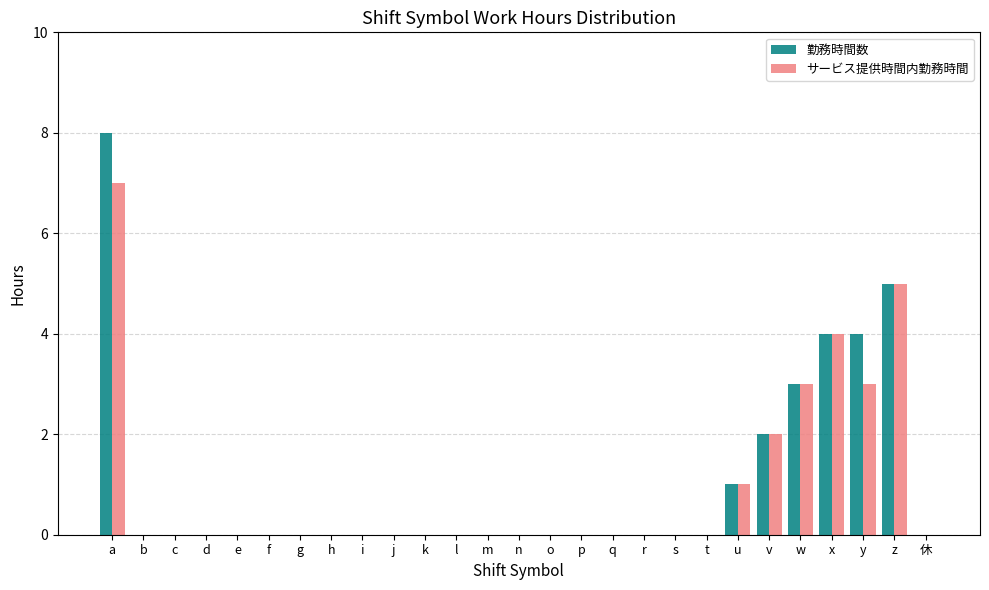

Reading left to right, what are all the values shown in this chart?

勤務時間数: 8	0	0	0	0	0	0	0	0	0	0	0	0	0	0	0	0	0	0	0	1	2	3	4	4	5	0
サービス提供時間内勤務時間: 7	0	0	0	0	0	0	0	0	0	0	0	0	0	0	0	0	0	0	0	1	2	3	4	3	5	0